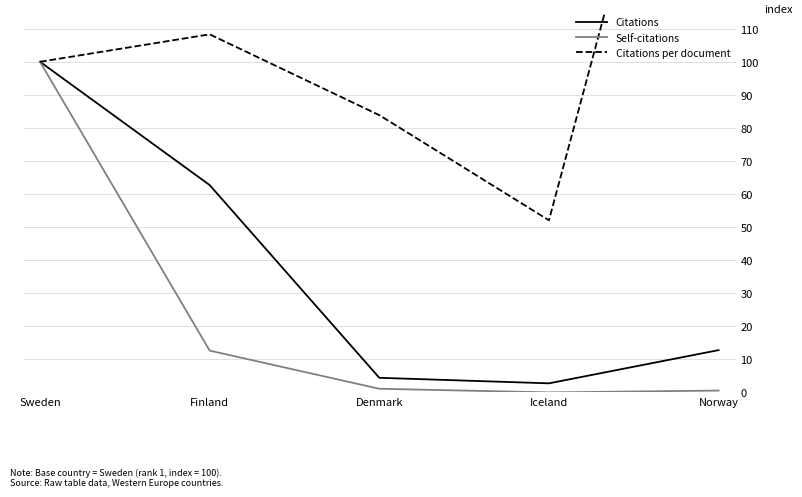

True or false: Citations and Self-citations intersect in this chart.

False